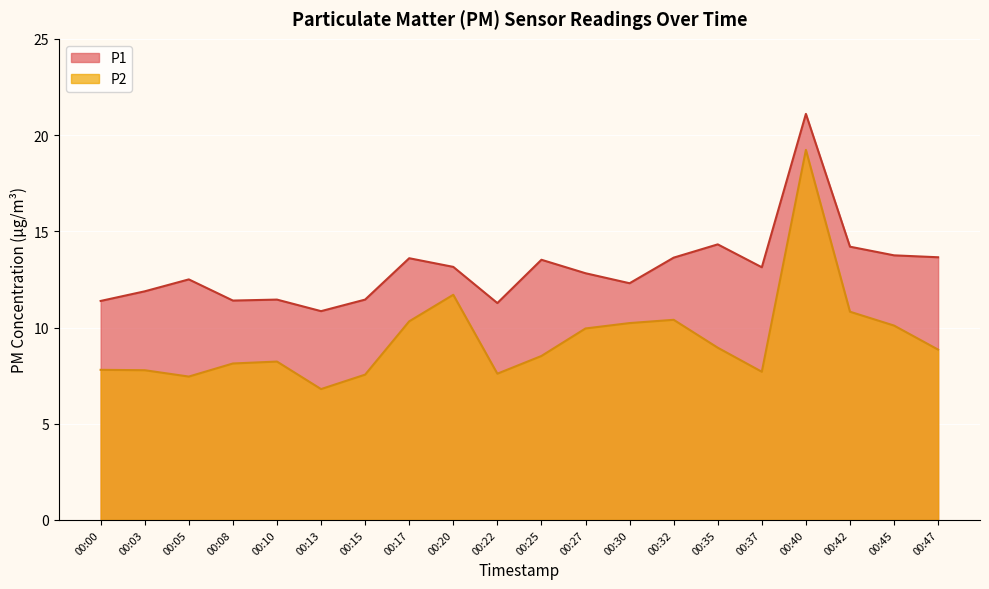

At how many categories does at least one series exceed 19?

1